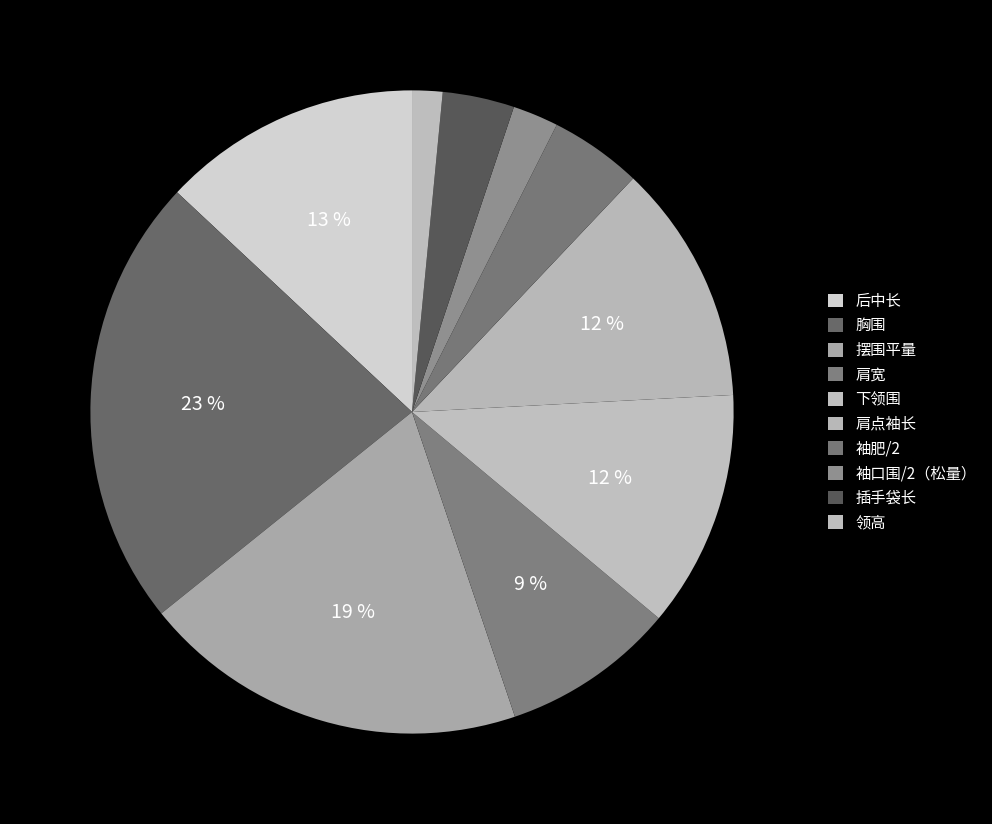

Combined, what portion of the pie is 后中长 and 袖口围/2（松量）?

15.3%